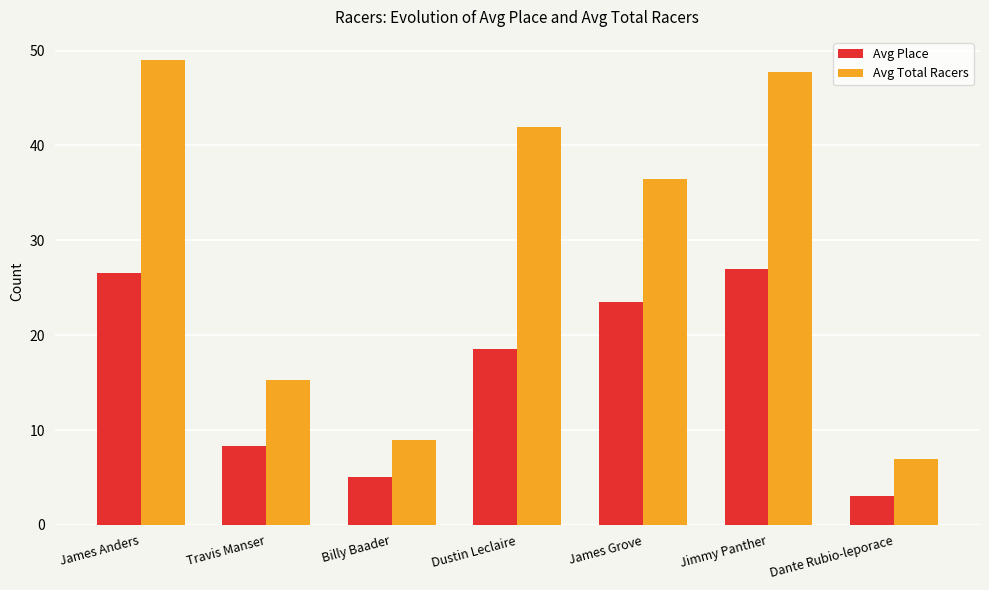

How many values in the Avg Place series exceed 18?

4